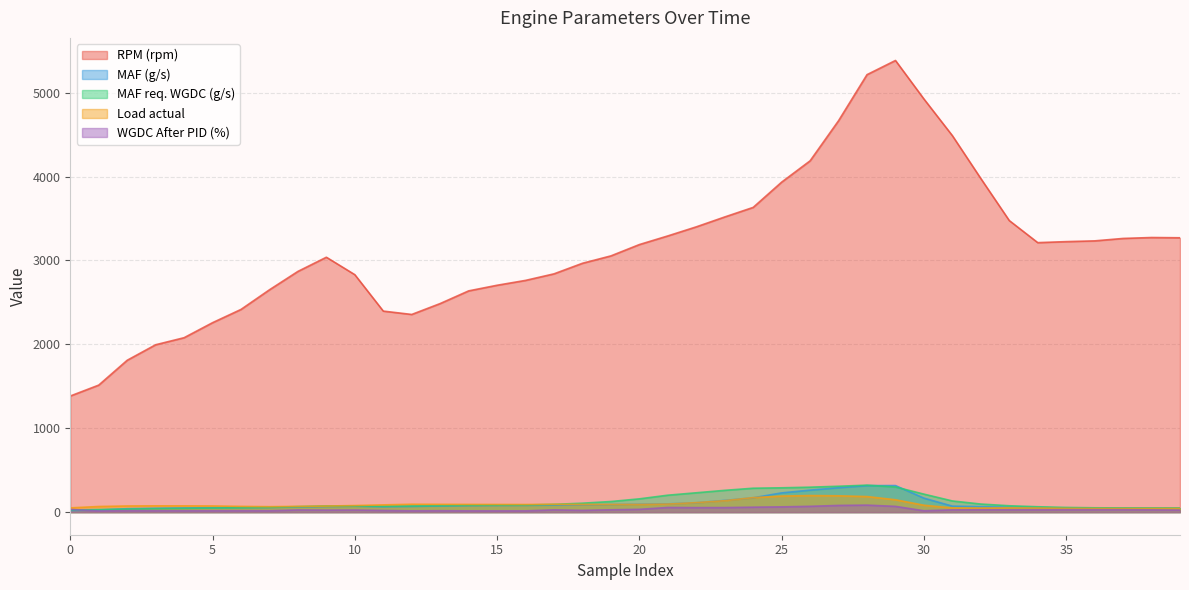

Which series has the largest range (max minus min)?

RPM (rpm)